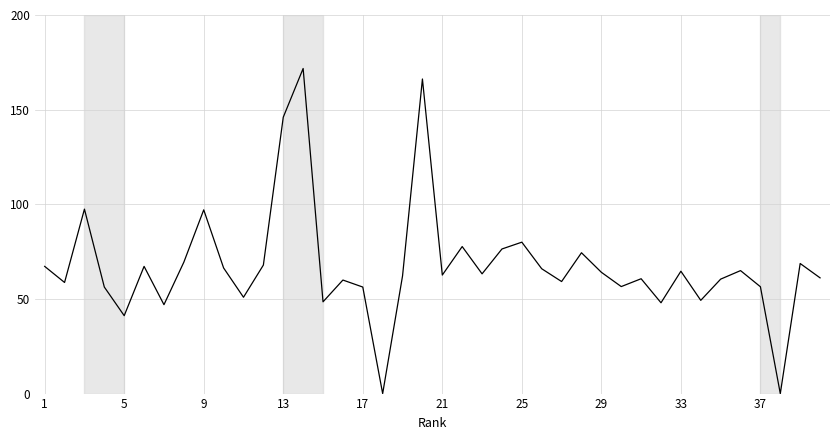

Does the chart display data point markers on the line(s)?

No